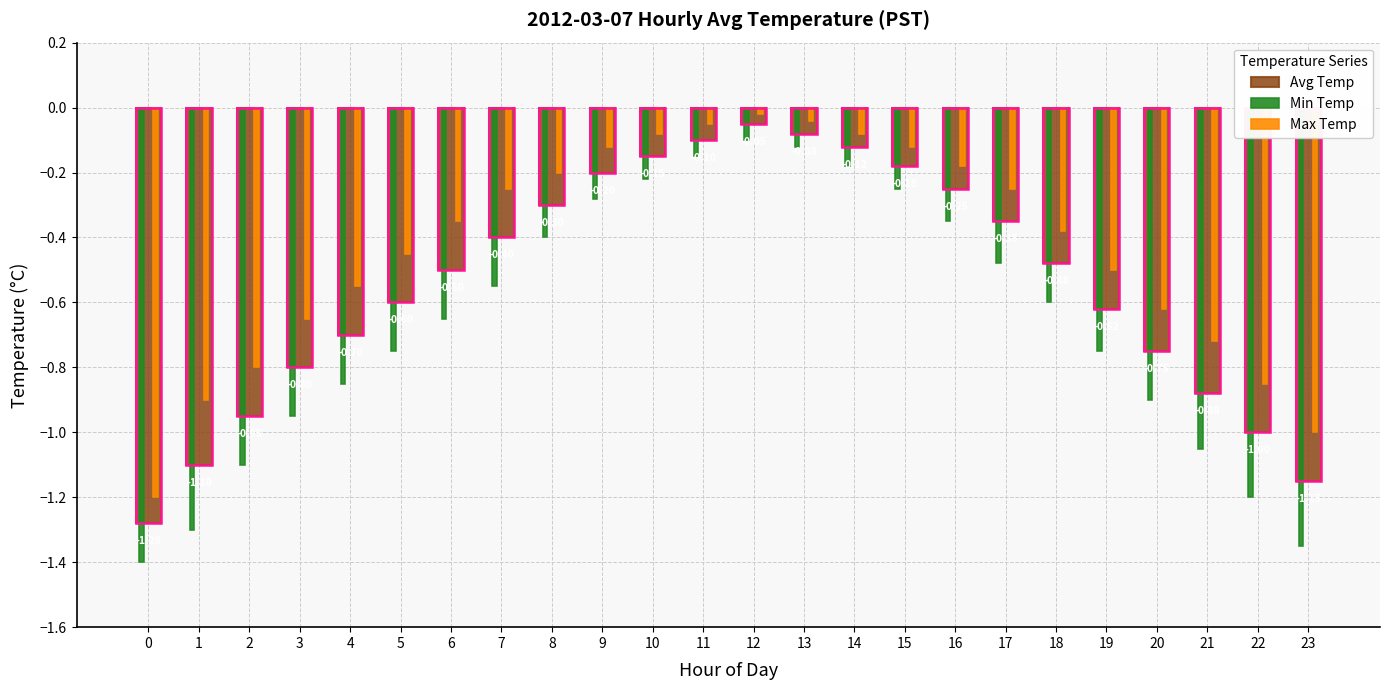

At which label does Avg Temp reach its peak?

12